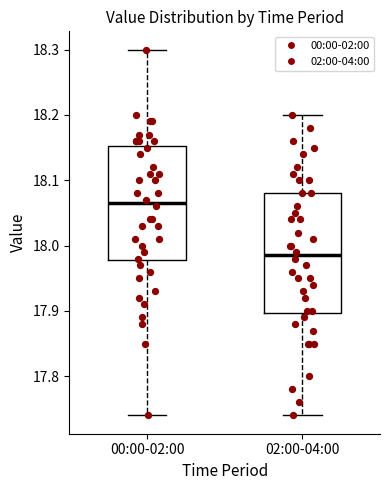

Reading left to right, read every box against the y-axis: the position of its median line, the range the box covers, and the ends of its whiskers. The values are not printed on the chart, so give them approximately, as read against the axis.

00:00-02:00: median 18.07, box 17.98 to 18.15, whiskers 17.74 to 18.30
02:00-04:00: median 17.99, box 17.90 to 18.08, whiskers 17.74 to 18.20